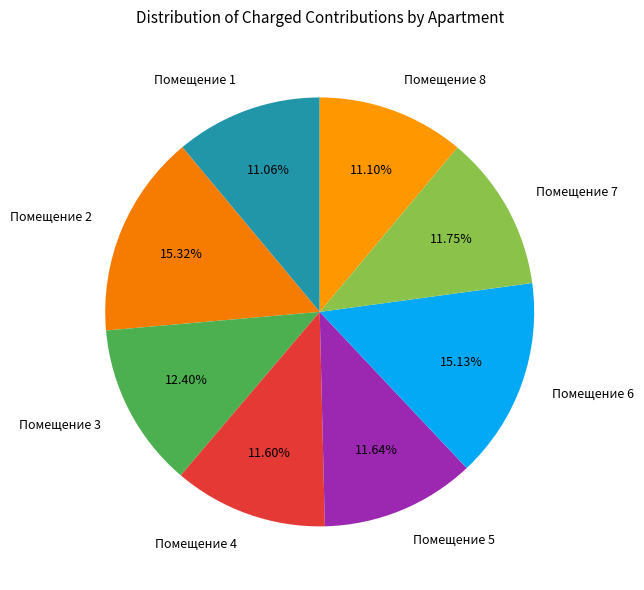

Do Помещение 5 and Помещение 8 together represent more than half of the pie?

No